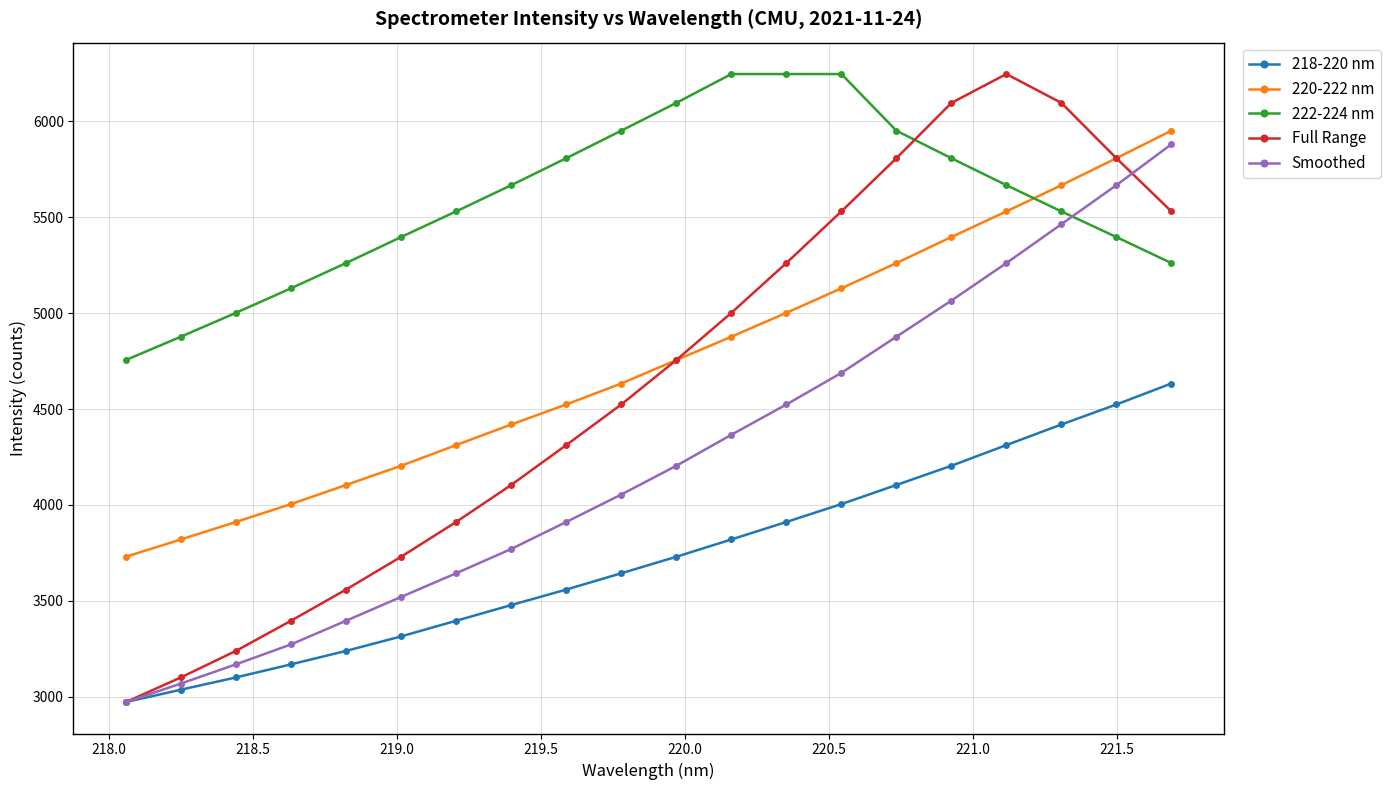

True or false: Smoothed has more than 2 interior local peaks.

False